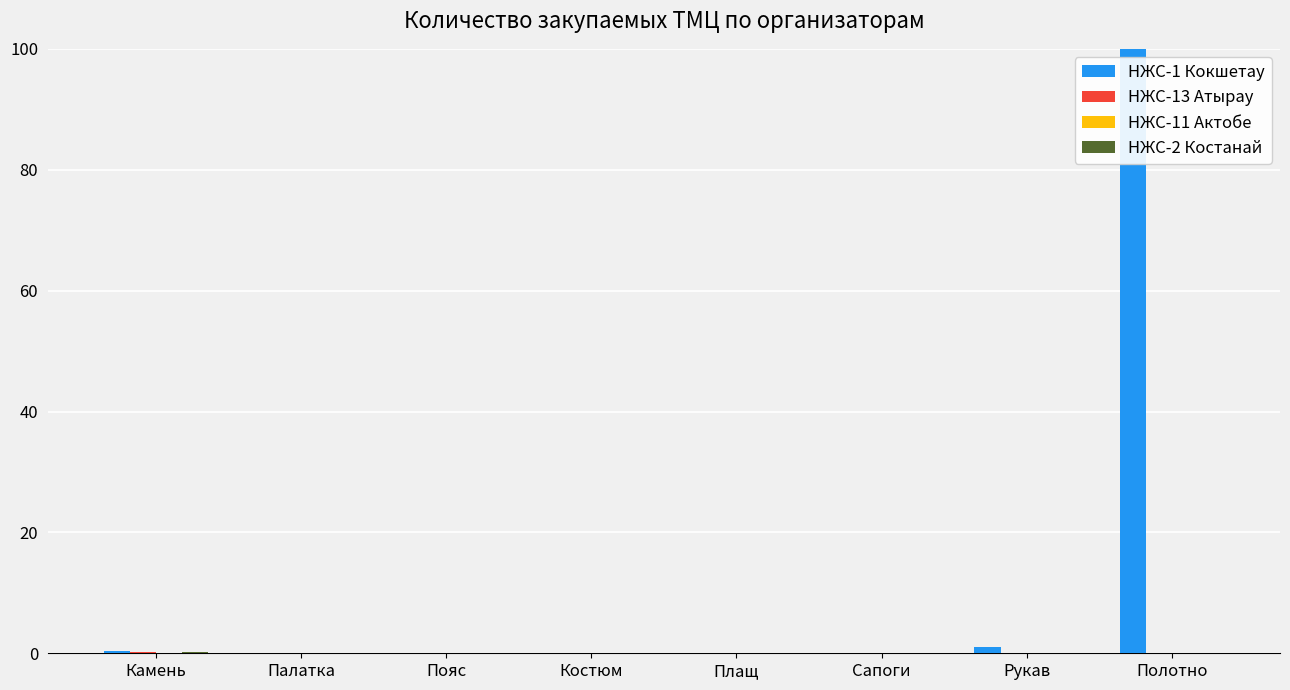

What is the sum of all НЖС-1 Кокшетау values?

101.6